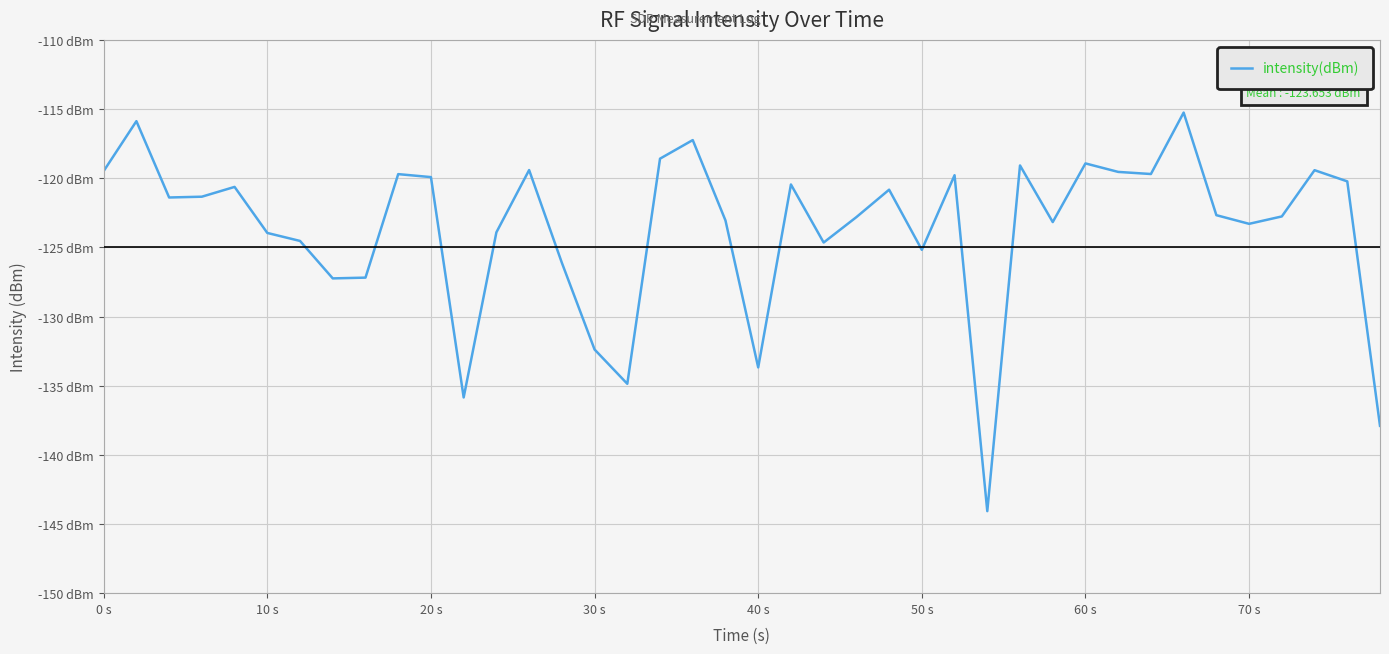

Does the chart display data point markers on the line(s)?

No